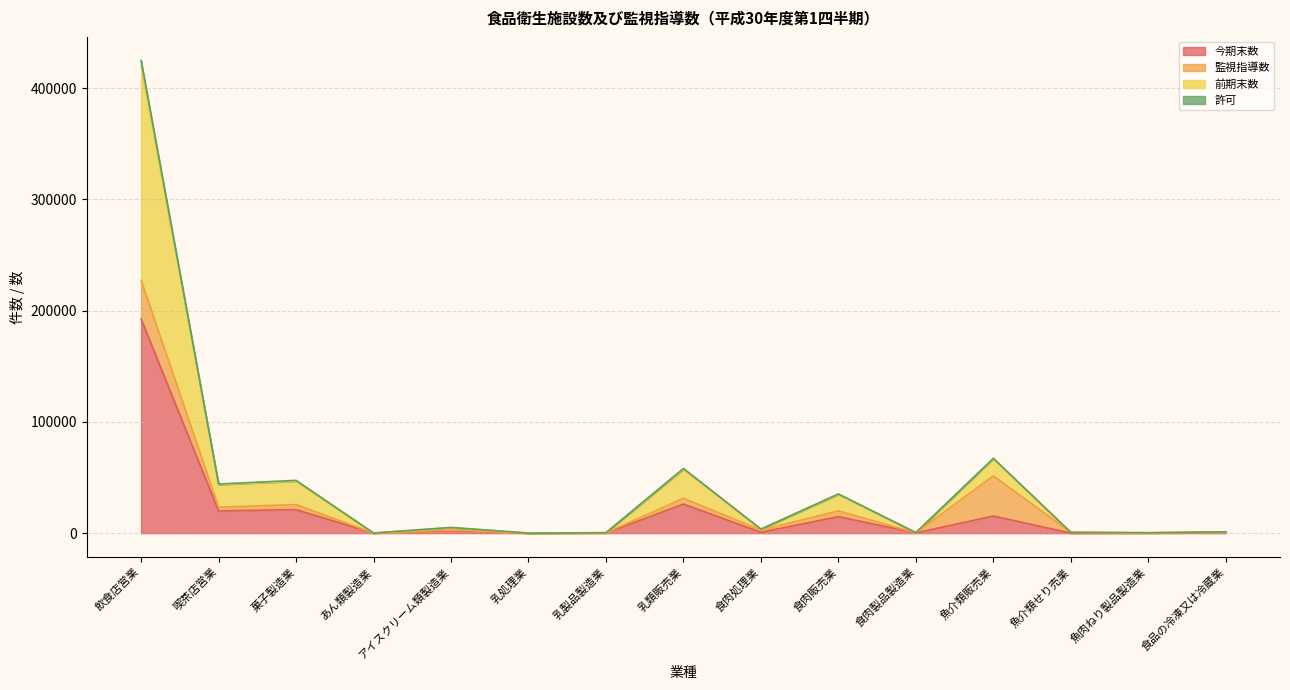

What is the value of the 今期末数 point at the 14th from the left?

148